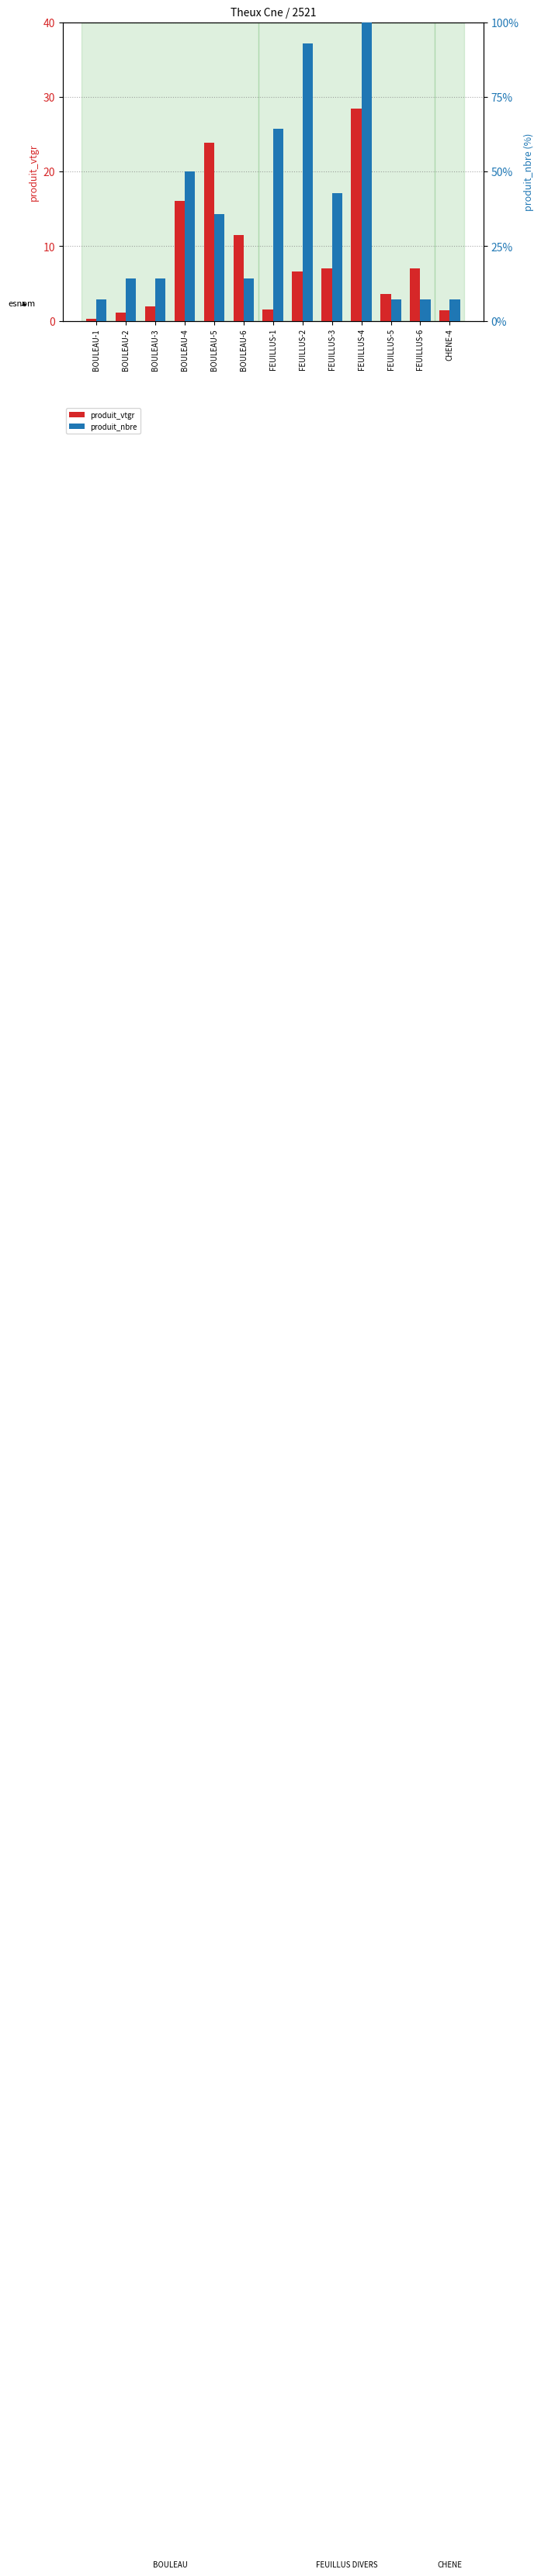

What is the minimum value for produit_vtgr?

0.2